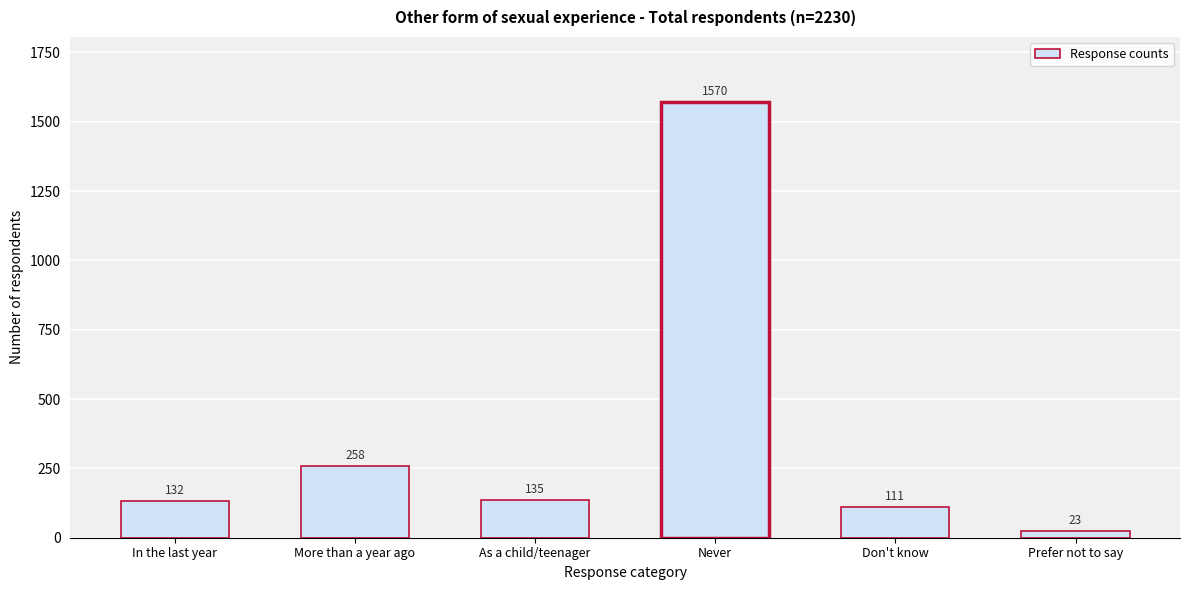

Reading right to left, list all the values displayed in this chart.

23	111	1570	135	258	132